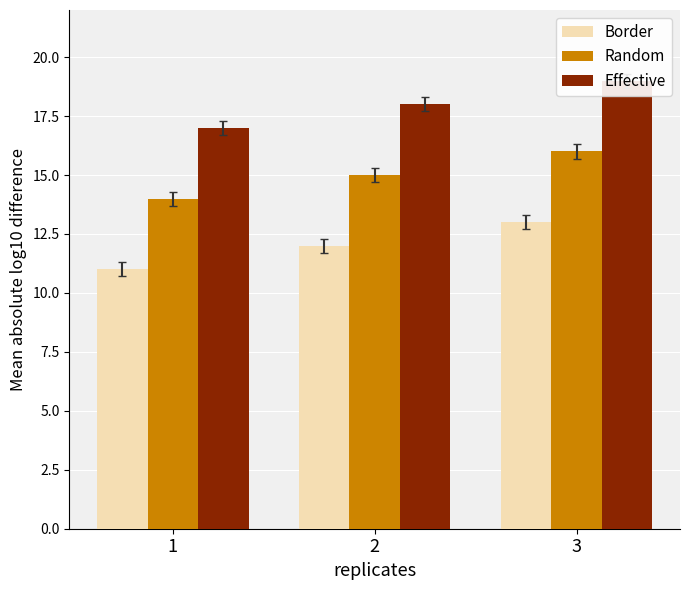

Which series changed the most between 2 and 3?

Border